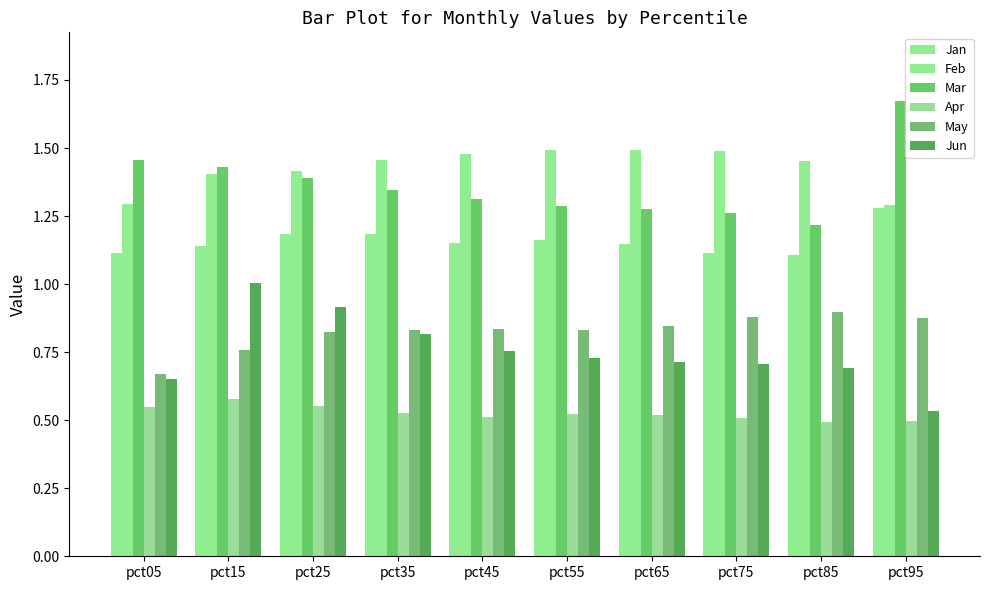

What value does the Apr series have at pct95?

0.5